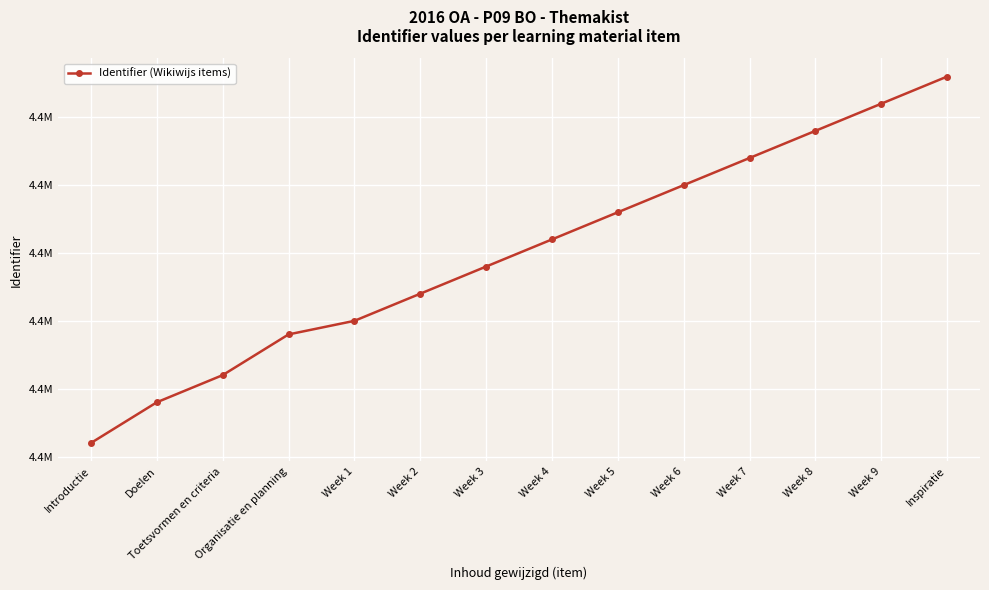

Is this an area chart (filled region under the line)?

No